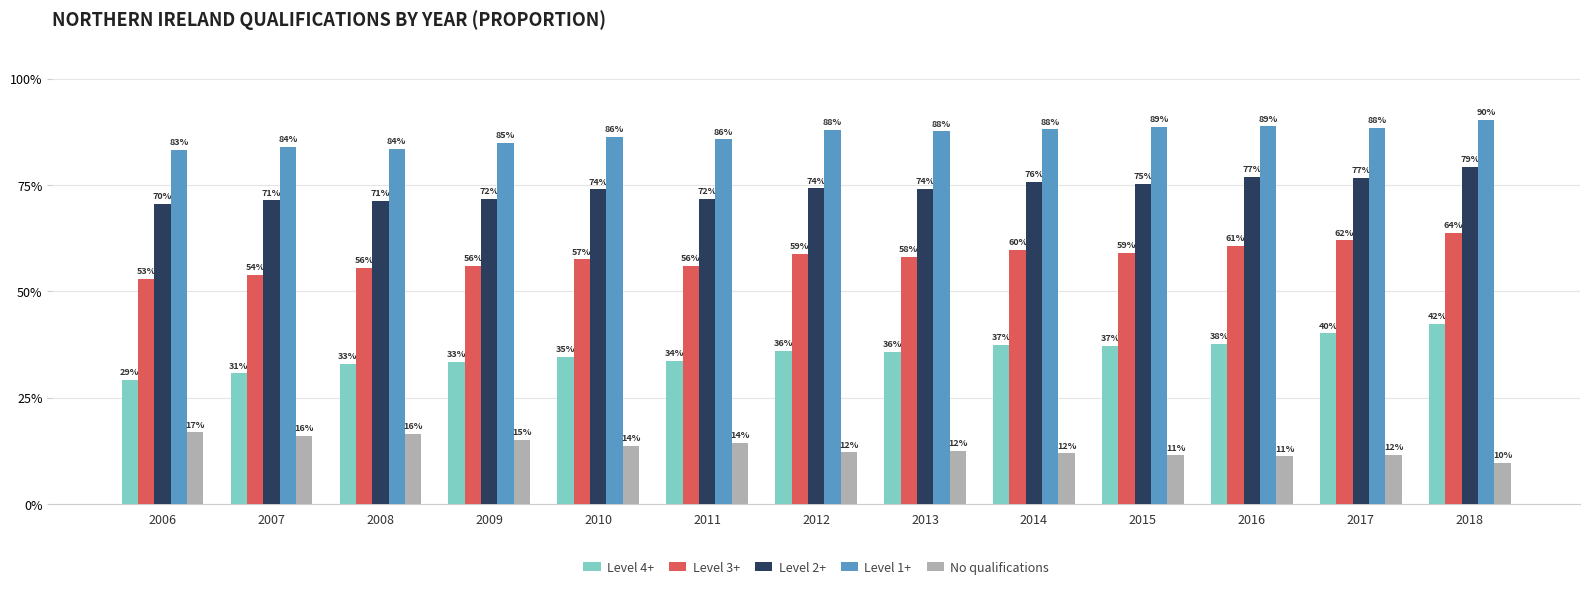

What is the minimum value shown in the chart?

0.1